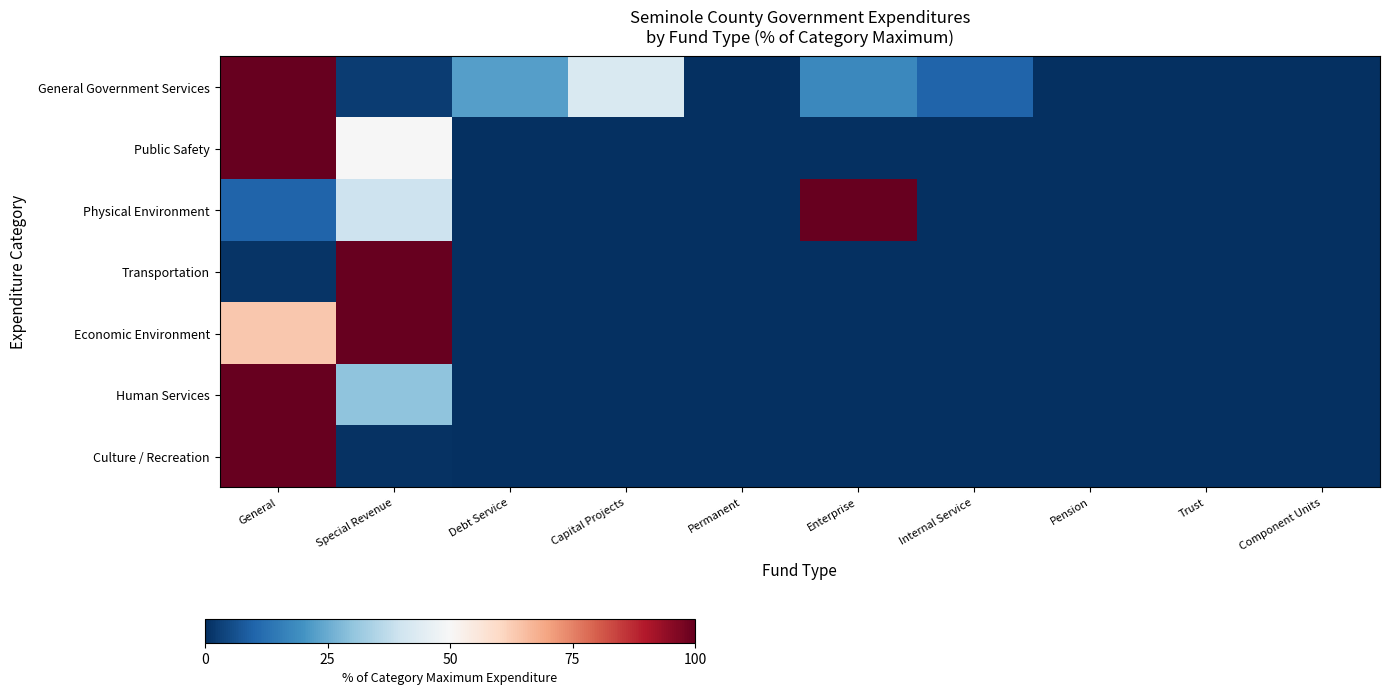

Reading left to right, extract all data points from this chart.

General Government Services: General=100.0	Special Revenue=2.4	Debt Service=22.4	Capital Projects=42.2	Permanent=0.0	Enterprise=17.9	Internal Service=9.8	Pension=0.0	Trust=0.0	Component Units=0.0
Public Safety: General=100.0	Special Revenue=49.9	Debt Service=0.0	Capital Projects=0.0	Permanent=0.0	Enterprise=0.0	Internal Service=0.0	Pension=0.0	Trust=0.0	Component Units=0.0
Physical Environment: General=9.8	Special Revenue=39.5	Debt Service=0.0	Capital Projects=0.0	Permanent=0.0	Enterprise=100.0	Internal Service=0.0	Pension=0.0	Trust=0.0	Component Units=0.0
Transportation: General=1.1	Special Revenue=100.0	Debt Service=0.0	Capital Projects=0.0	Permanent=0.0	Enterprise=0.0	Internal Service=0.0	Pension=0.0	Trust=0.0	Component Units=0.2
Economic Environment: General=63.3	Special Revenue=100.0	Debt Service=0.0	Capital Projects=0.0	Permanent=0.0	Enterprise=0.0	Internal Service=0.0	Pension=0.0	Trust=0.0	Component Units=0.0
Human Services: General=100.0	Special Revenue=29.9	Debt Service=0.0	Capital Projects=0.0	Permanent=0.0	Enterprise=0.0	Internal Service=0.0	Pension=0.0	Trust=0.0	Component Units=0.0
Culture / Recreation: General=100.0	Special Revenue=0.7	Debt Service=0.0	Capital Projects=0.0	Permanent=0.0	Enterprise=0.0	Internal Service=0.0	Pension=0.0	Trust=0.0	Component Units=0.0